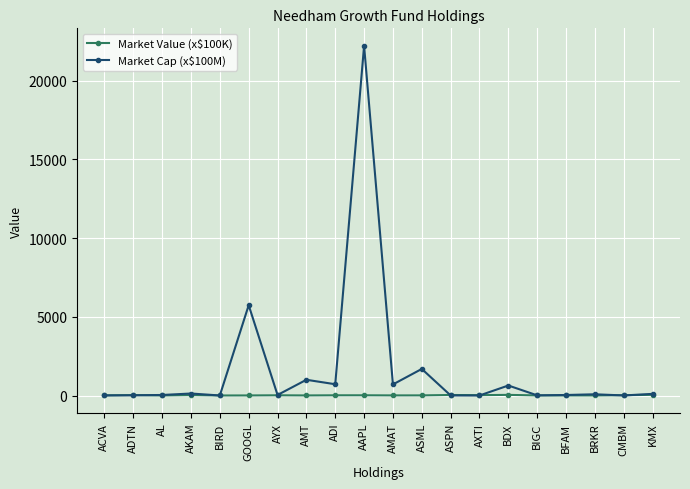

Is it true that Market Cap (x$100M) equals 635.5 at BDX?

True